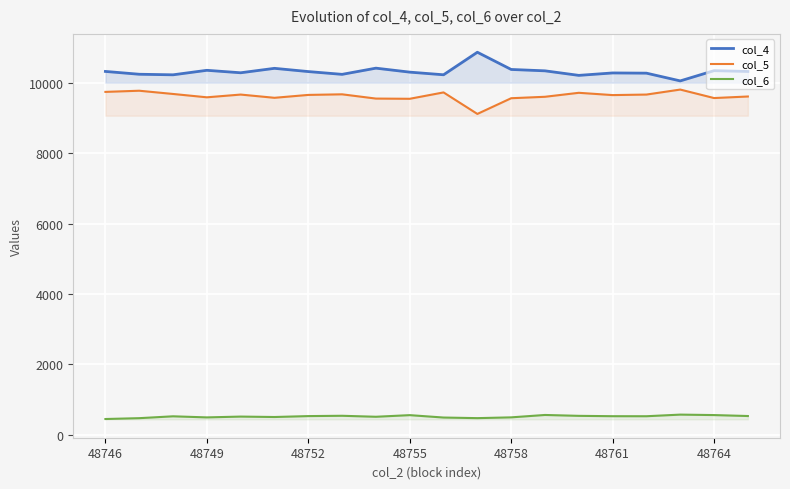

True or false: col_5 and col_6 intersect in this chart.

False